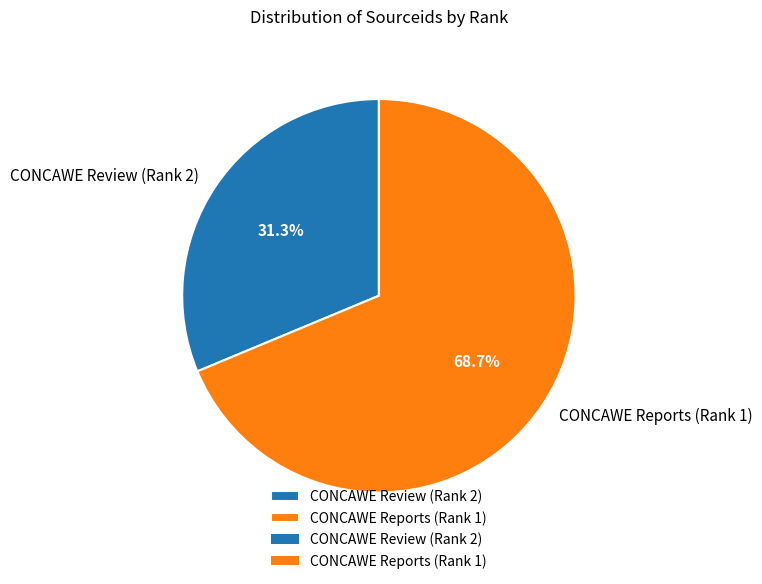

Which category has the biggest portion of the pie?

CONCAWE Reports (Rank 1)